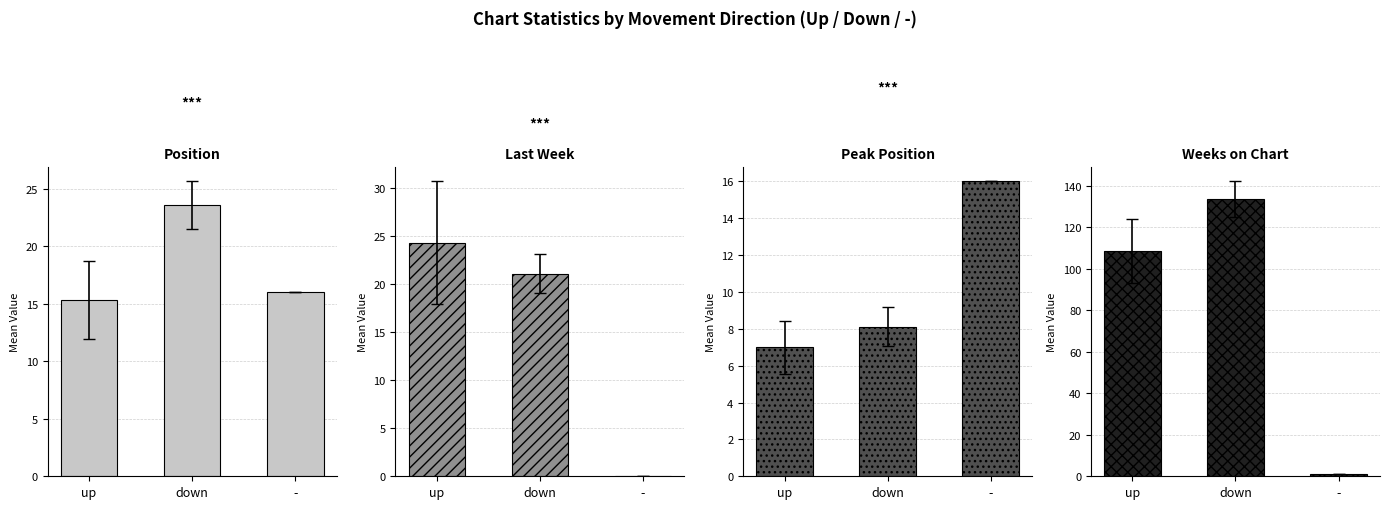

Reading left to right, transcribe all the data shown in this chart.

Position: 15.4	23.6	16.0
Last Week: 24.3	21.0	0.0
Peak Position: 7.0	8.1	16.0
Weeks on Chart: 108.5	133.6	1.0